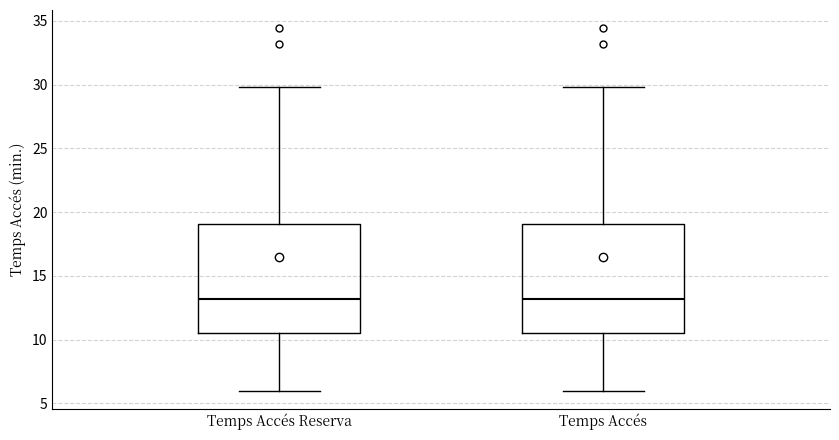

Reading left to right, transcribe this box plot: for each box, give where its median line is, the range the box spans, and where its two whiskers end, as read against the y-axis. The values are not printed on the chart, so give them approximately, as read against the axis.

Temps Accés Reserva: median 13.0, box 10.5 to 19.0, whiskers 6.0 to 30.0
Temps Accés: median 13.0, box 10.5 to 19.0, whiskers 6.0 to 30.0